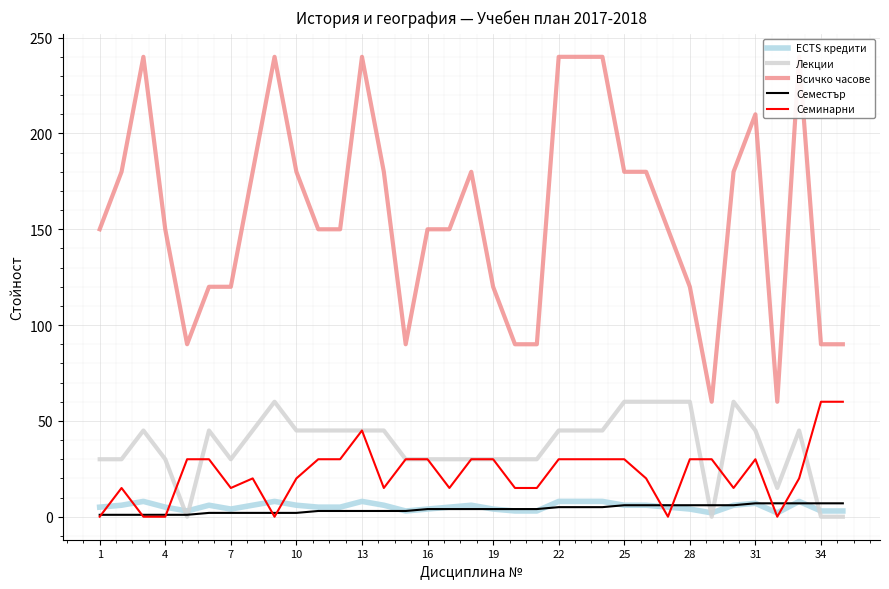

True or false: Семестър has a value of 6 at 25.

True